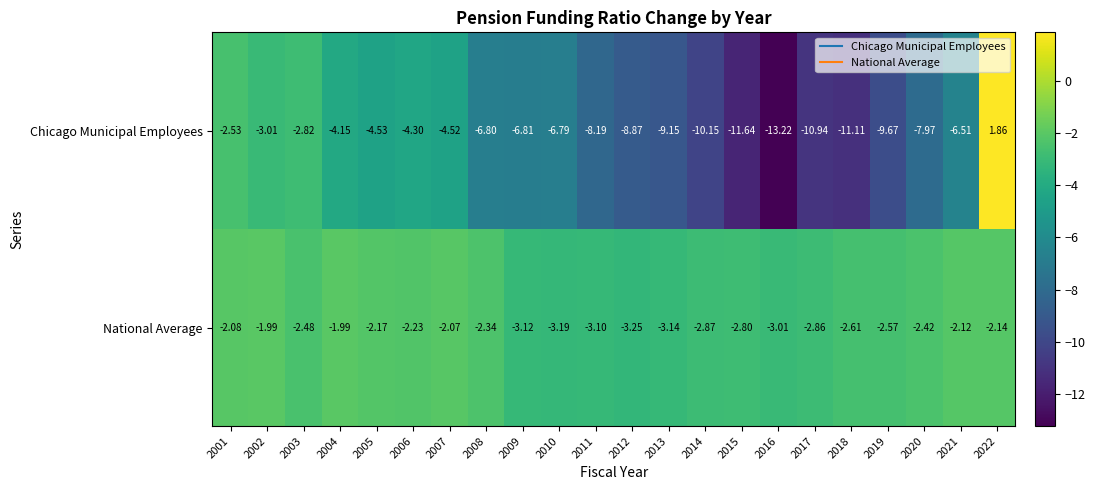

Which series has the largest total across all categories?

National Average